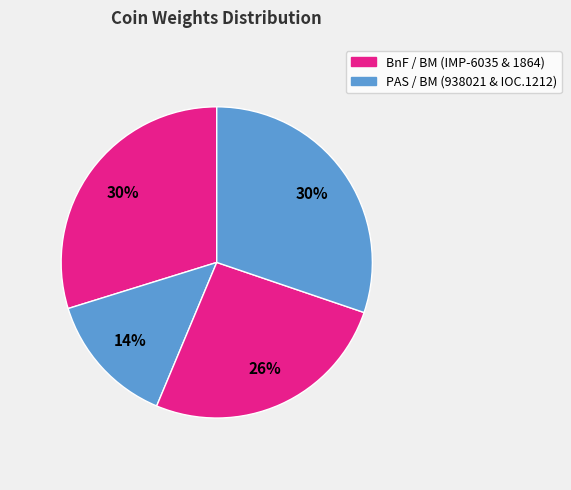

Does any single category account for the majority?

No